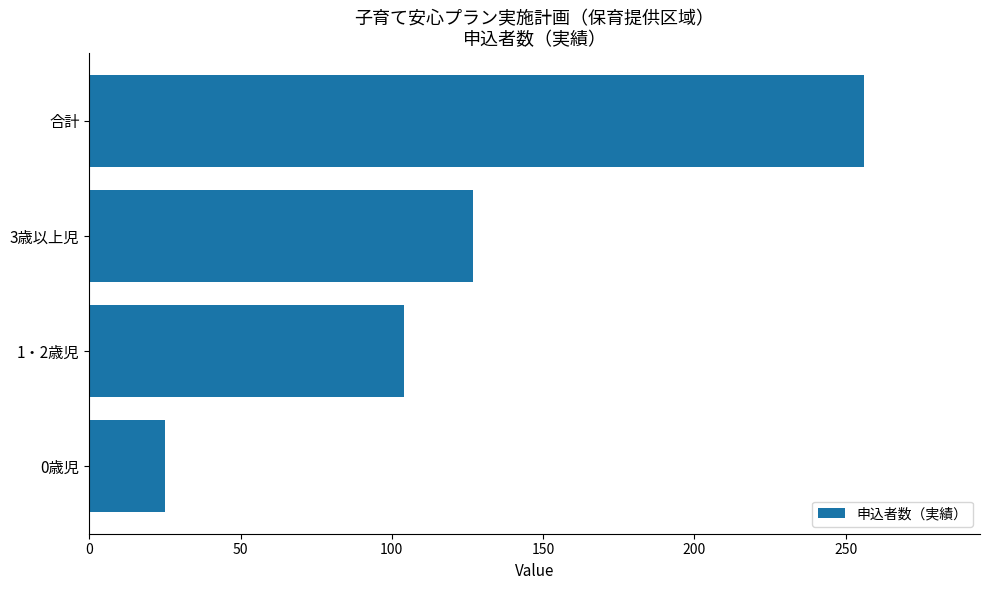

What is the smallest value displayed?

25